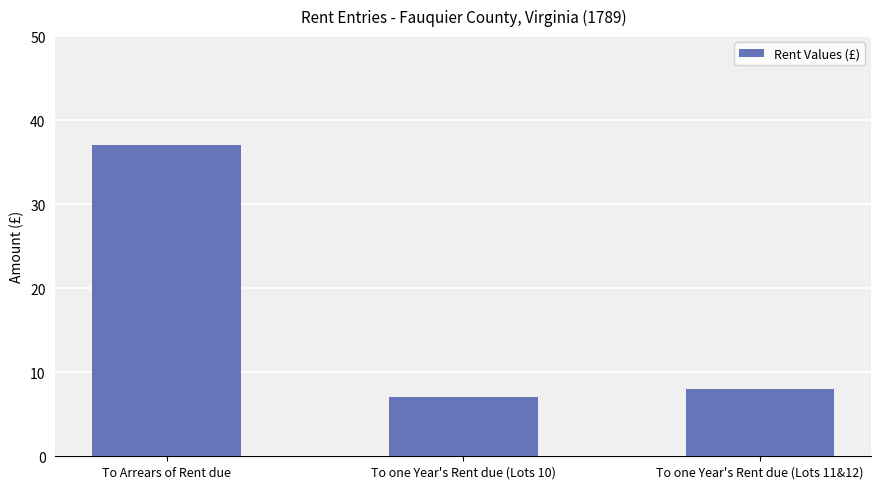

What is the label of the 3rd bar from the left?

To one Year's Rent due (Lots 11&12)